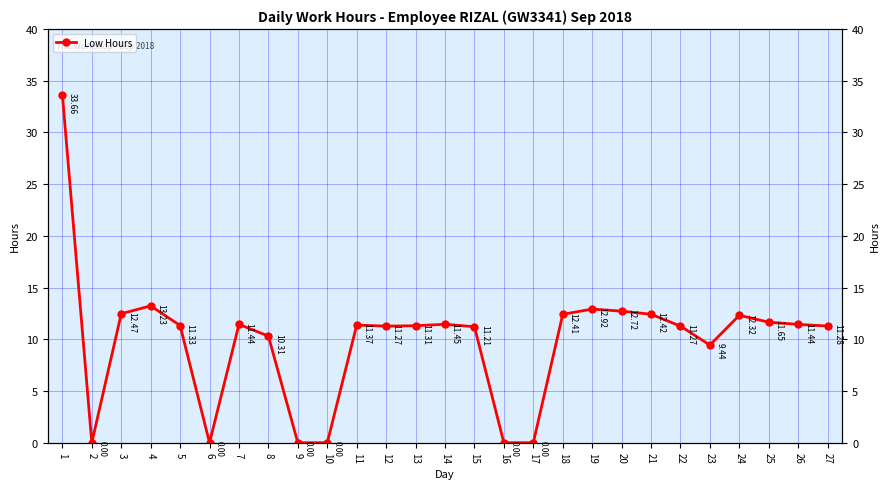

At which category does the data reach its first local peak?

4